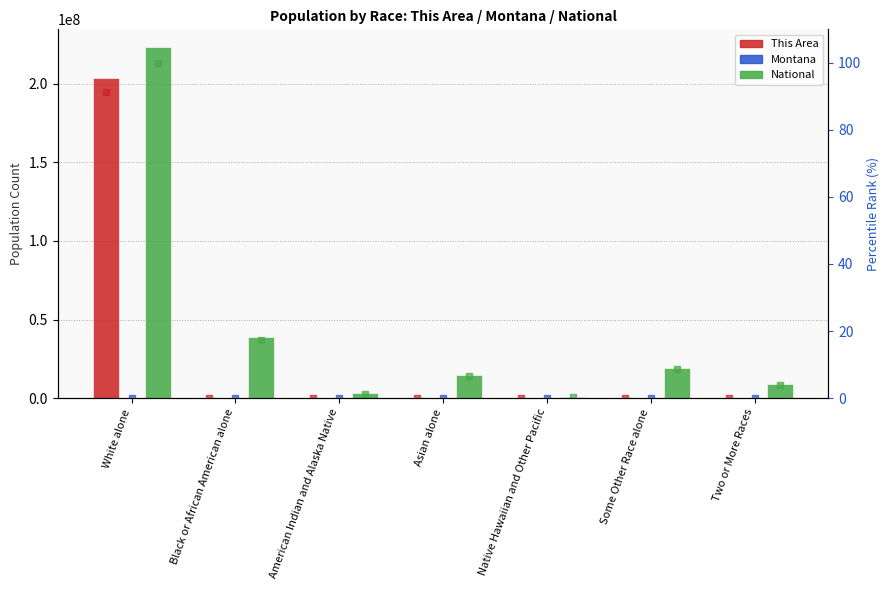

True or false: National has a value of 3897919.6 at Two or More Races.

False